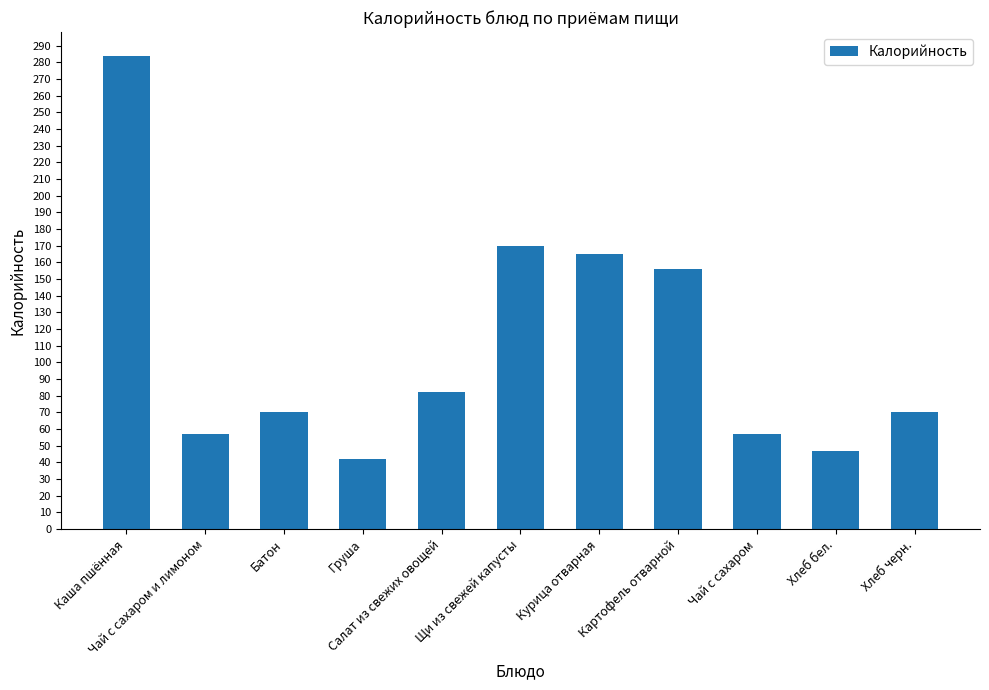

Is it true that the value at Чай с сахаром is 32.3?

False